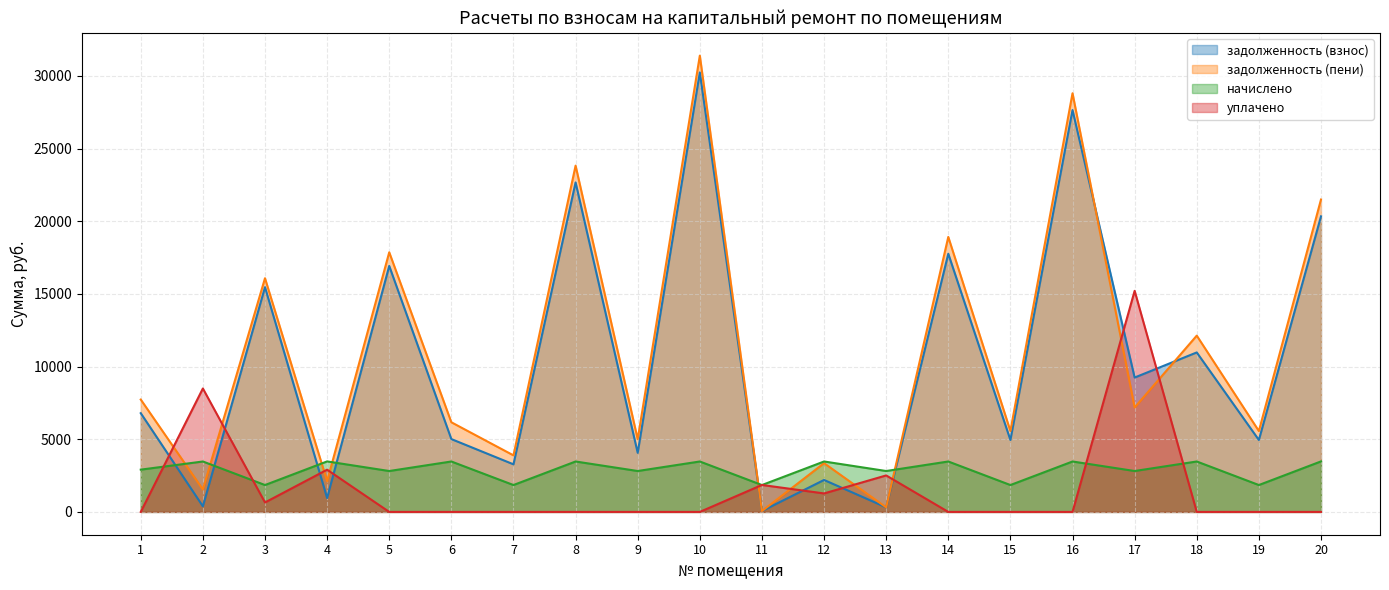

How many series are shown in this chart?

4